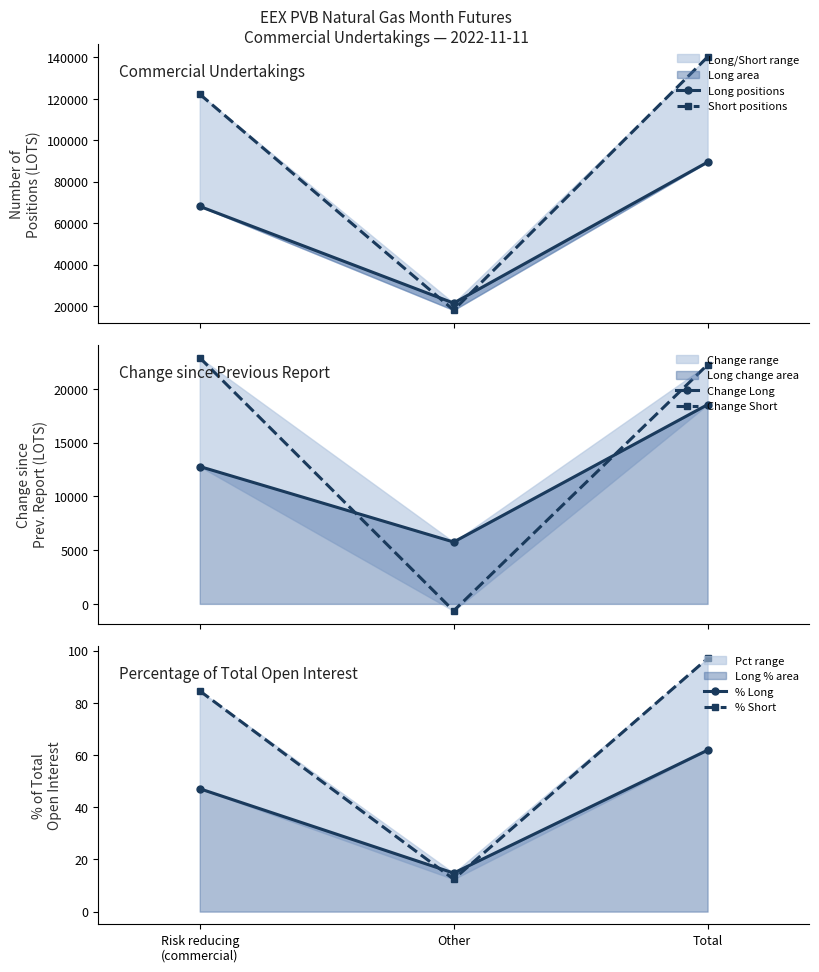

What is the difference between the Change Short values at Risk reducing
(commercial) and Other?

23570.0